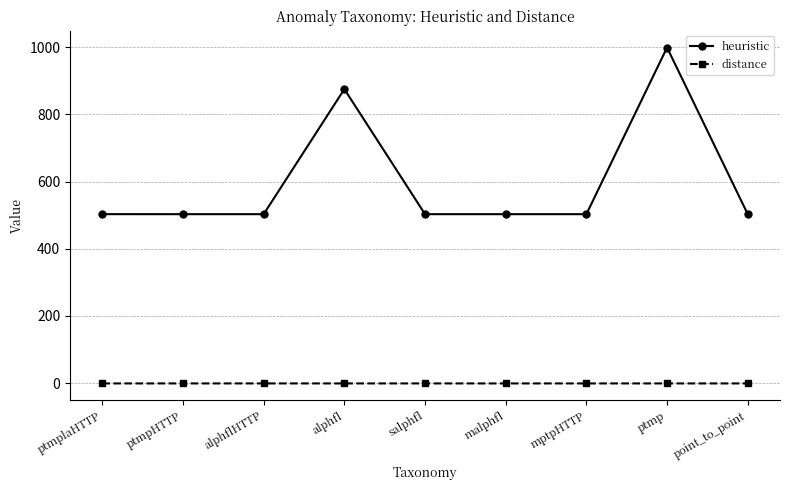

What is the sum of all distance values?

-6.8